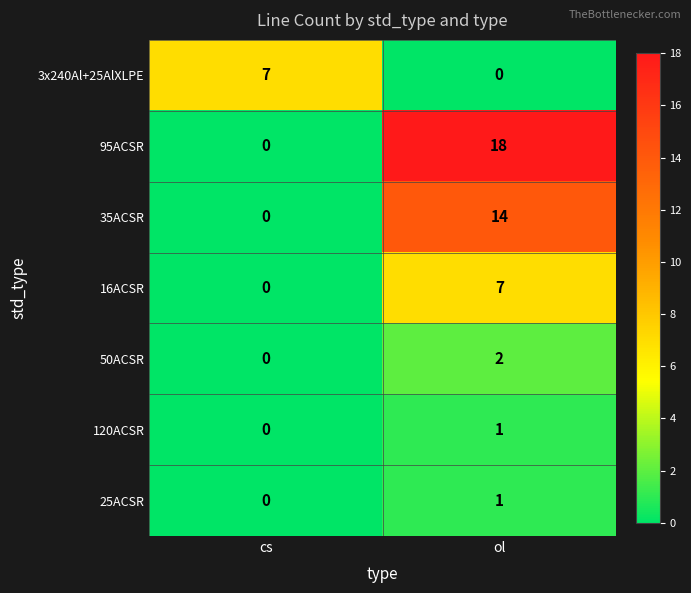

Count the number of data series in this chart.

7